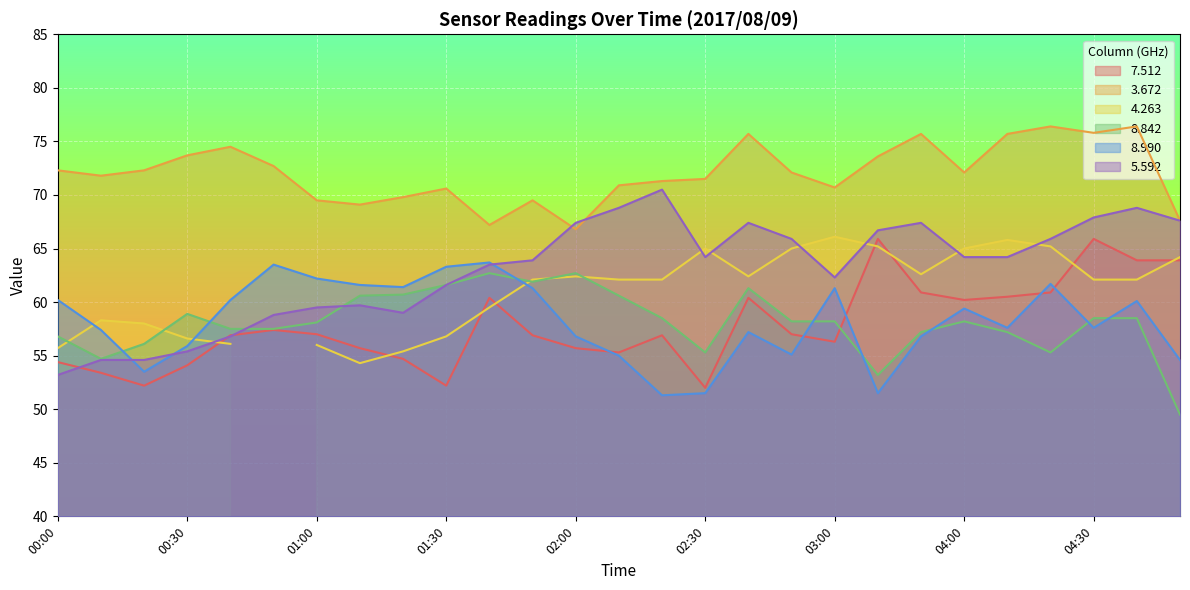

What is the value of the   3.672 point at the 16th from the left?

71.5